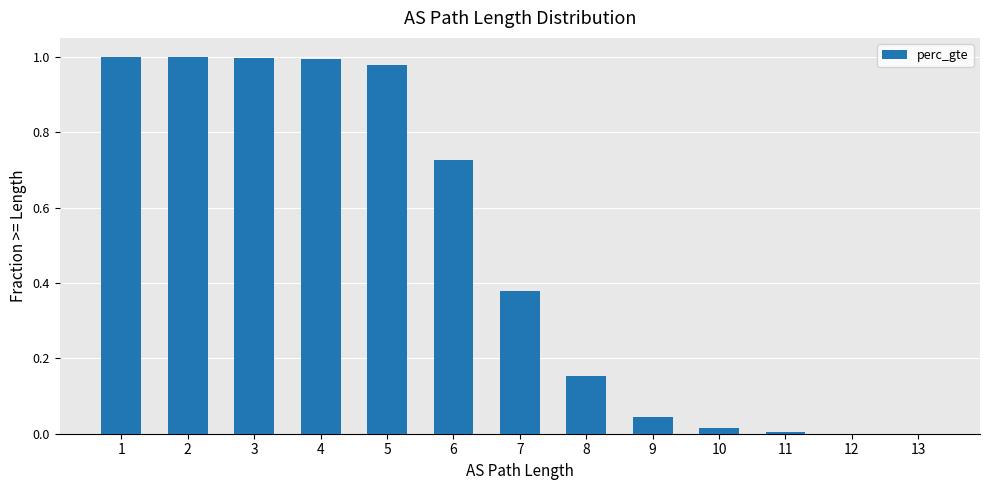

Count the number of data series in this chart.

1